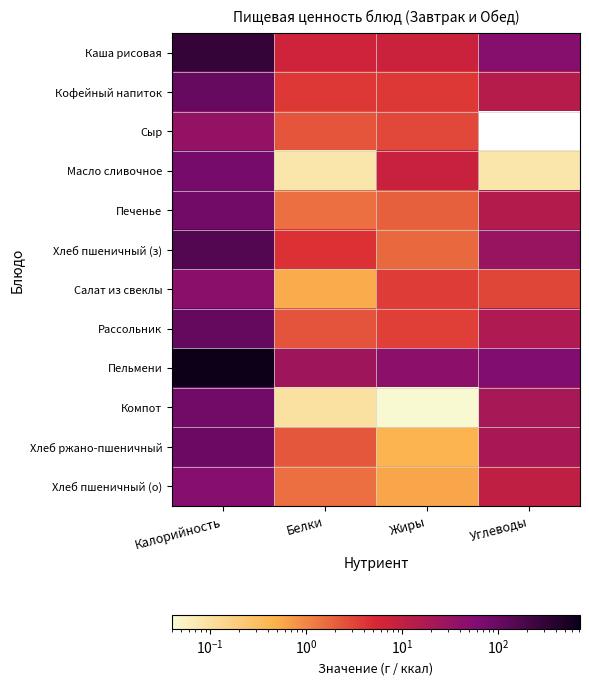

Which label corresponds to the largest value in the chart?

Калорийность